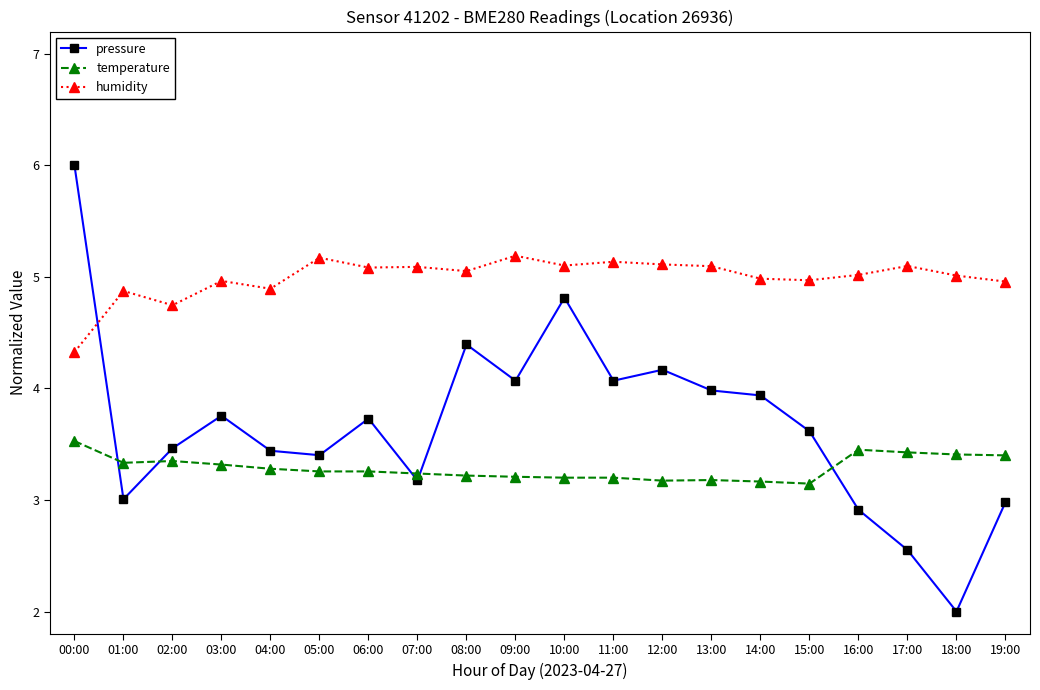

At which category is the sum across all series the highest?

00:00